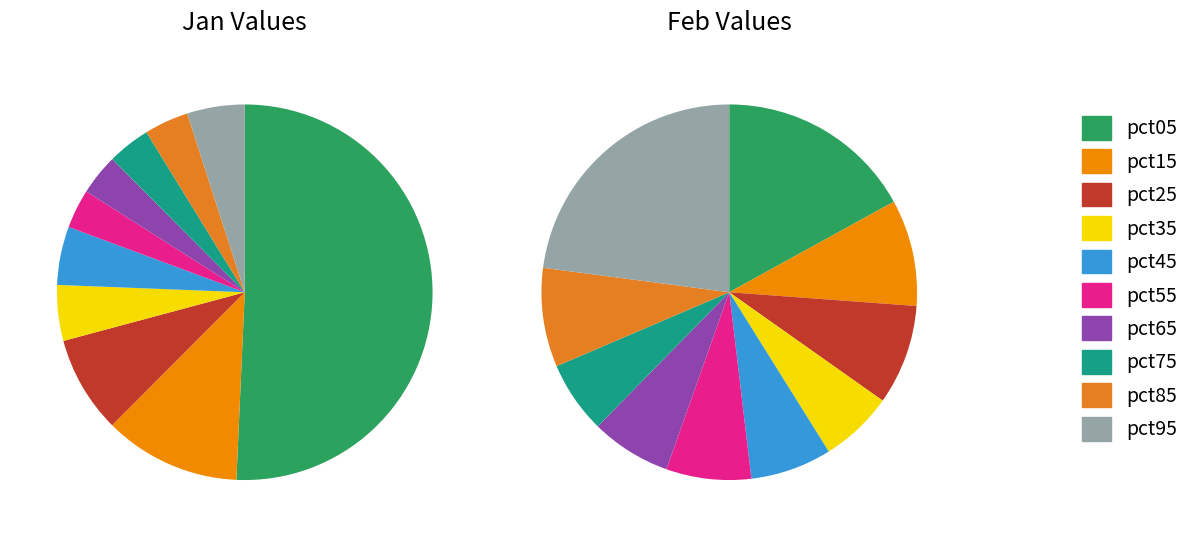

What percentage do pct45 and pct15 together represent?

16.8%